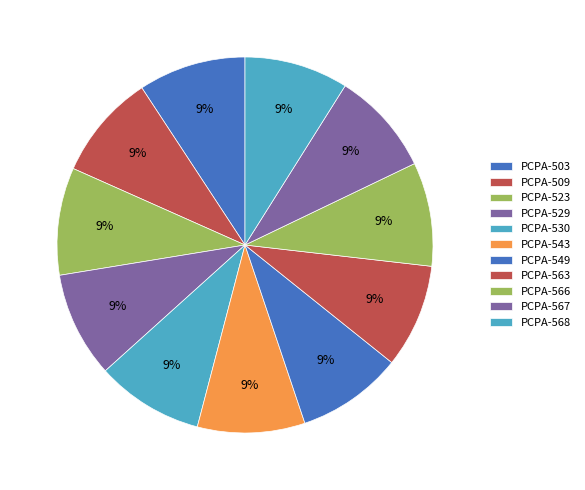

What is the ratio of the value at PCPA-509 to the value at PCPA-503?

1.0